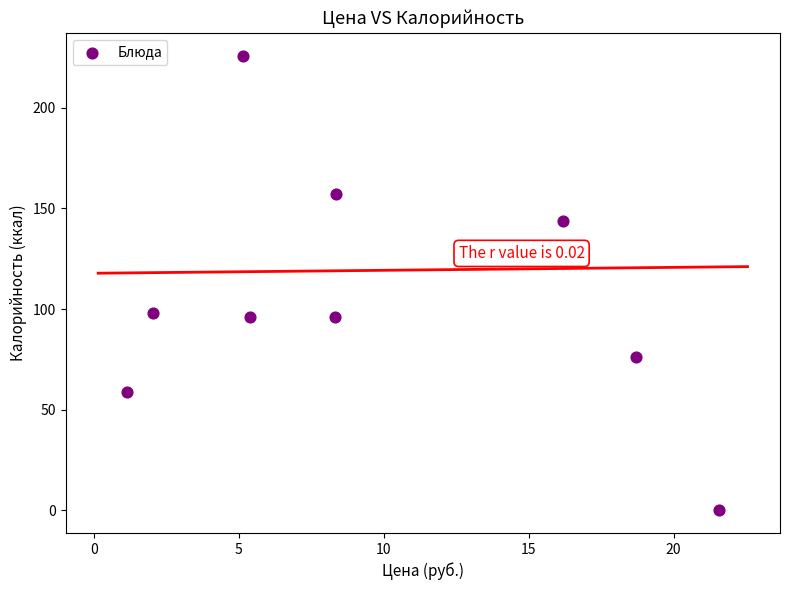

What is the average Y value?

106